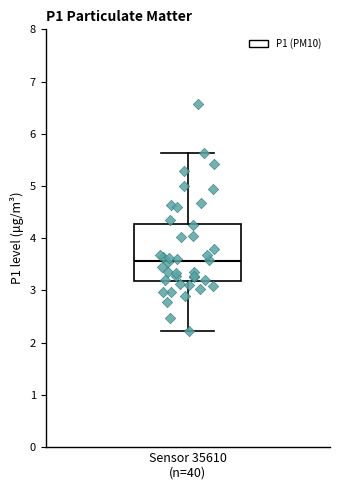

Transcribe this box plot: give where the median line is, the range the box spans, and where the two whiskers end, as read against the y-axis. The values are not printed on the chart, so give them approximately, as read against the axis.

median 3.6, box 3.2 to 4.3, whiskers 2.2 to 5.6